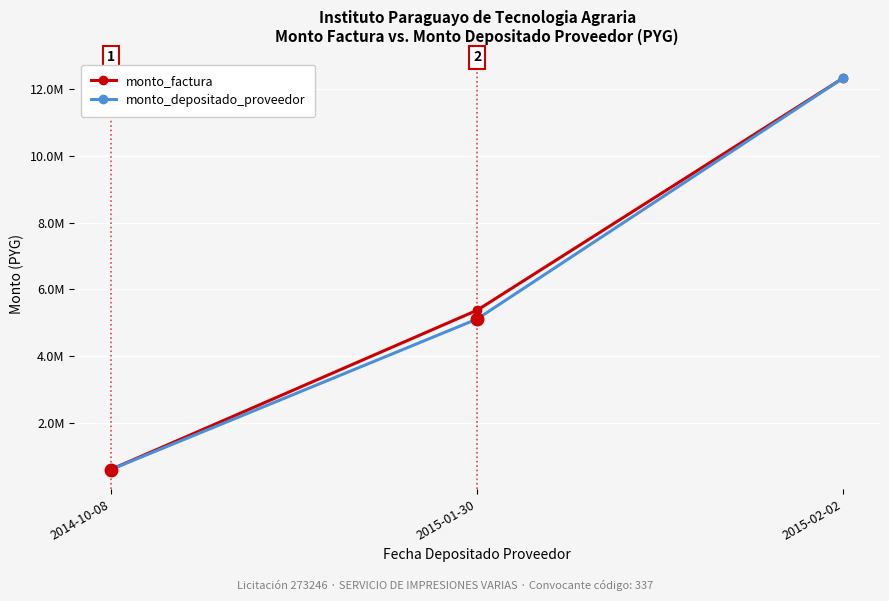

Is the value of monto_depositado_proveedor at 2015-01-30 greater than the value of monto_factura at 2015-02-02?

No